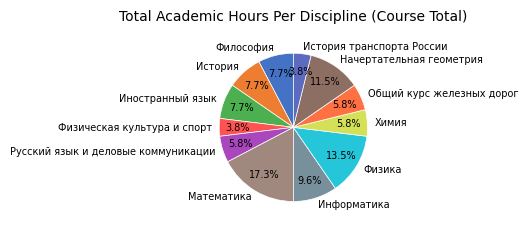

Count the number of slices in the pie.

12